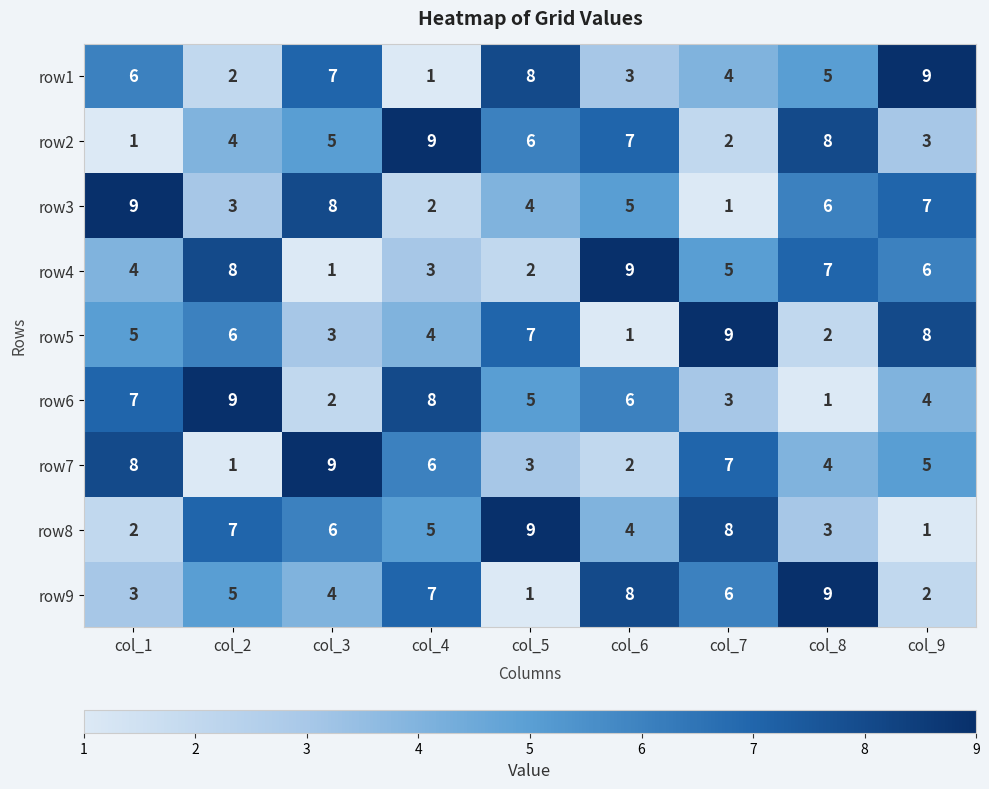

Rank the series at col_2 from highest to lowest value.

row6, row4, row8, row5, row9, row2, row3, row1, row7